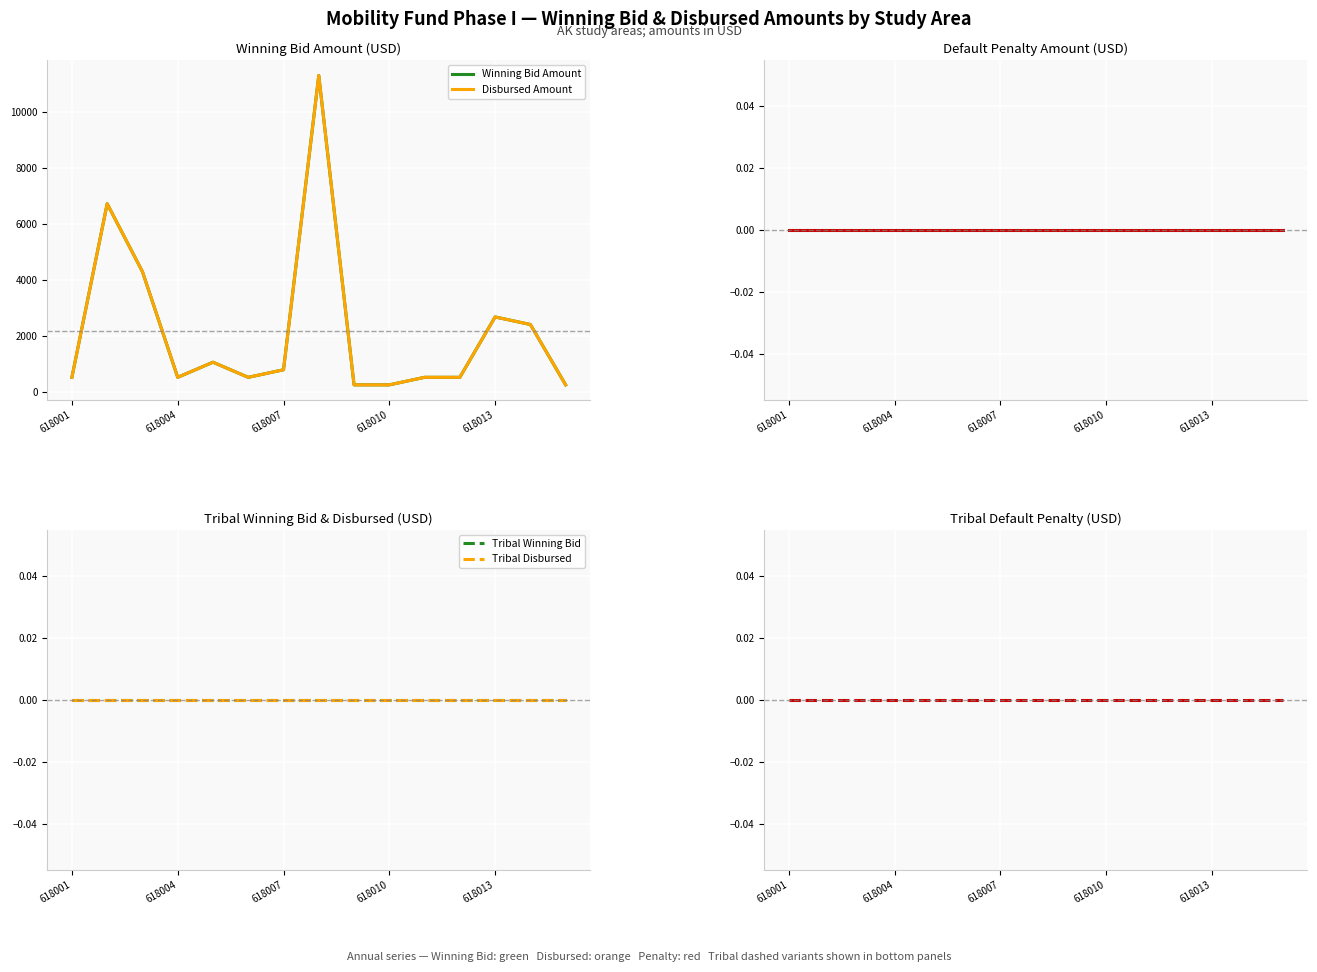

Is the value of Default Penalty Amount at 618007 greater than the value of Disbursed Amount at 5?

No